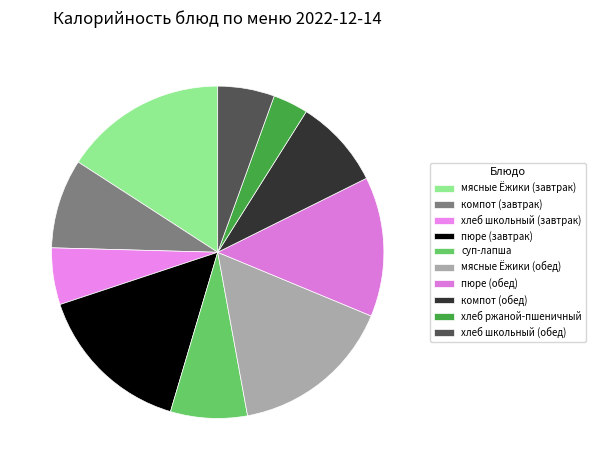

To the nearest percent, what percentage of the pie is пюре (завтрак)?

15%